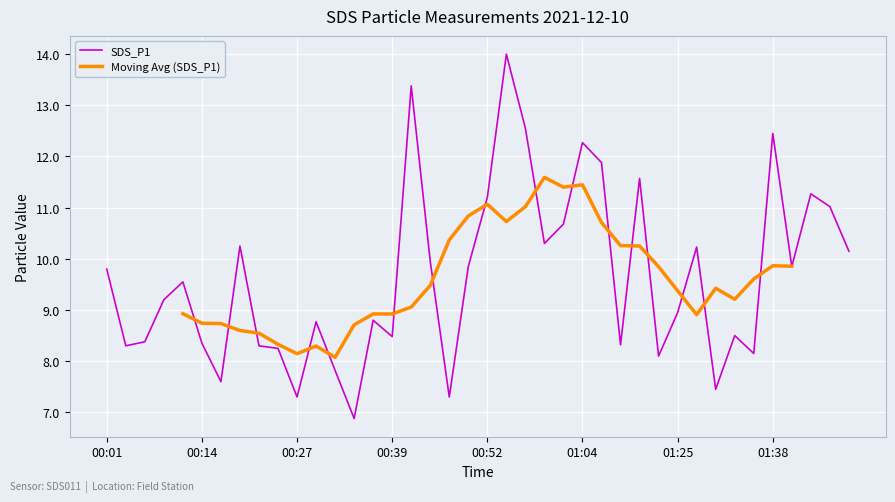

What is the average value?

9.6